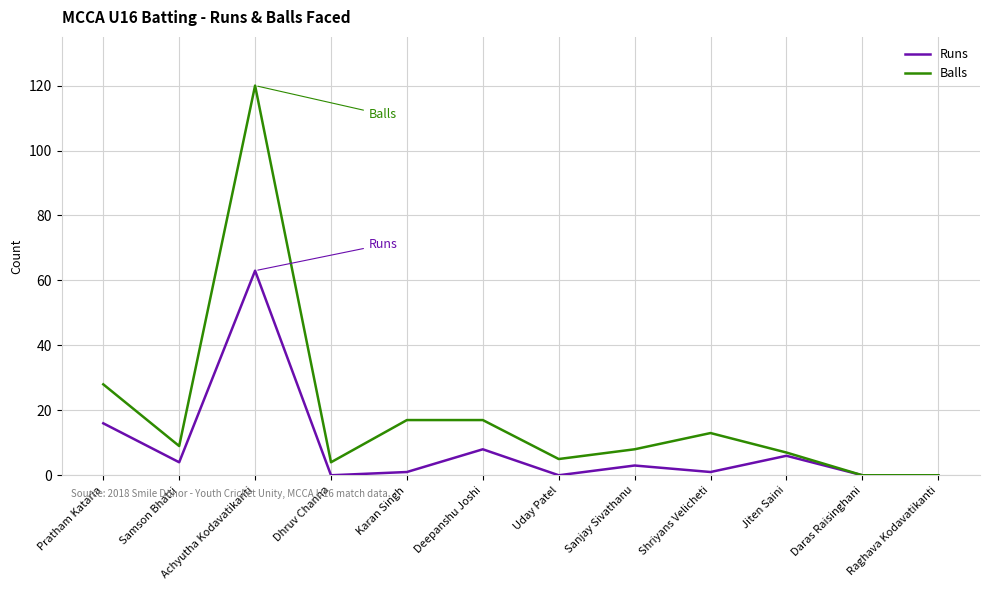

Where is the first local minimum for Balls?

Samson Bhatti